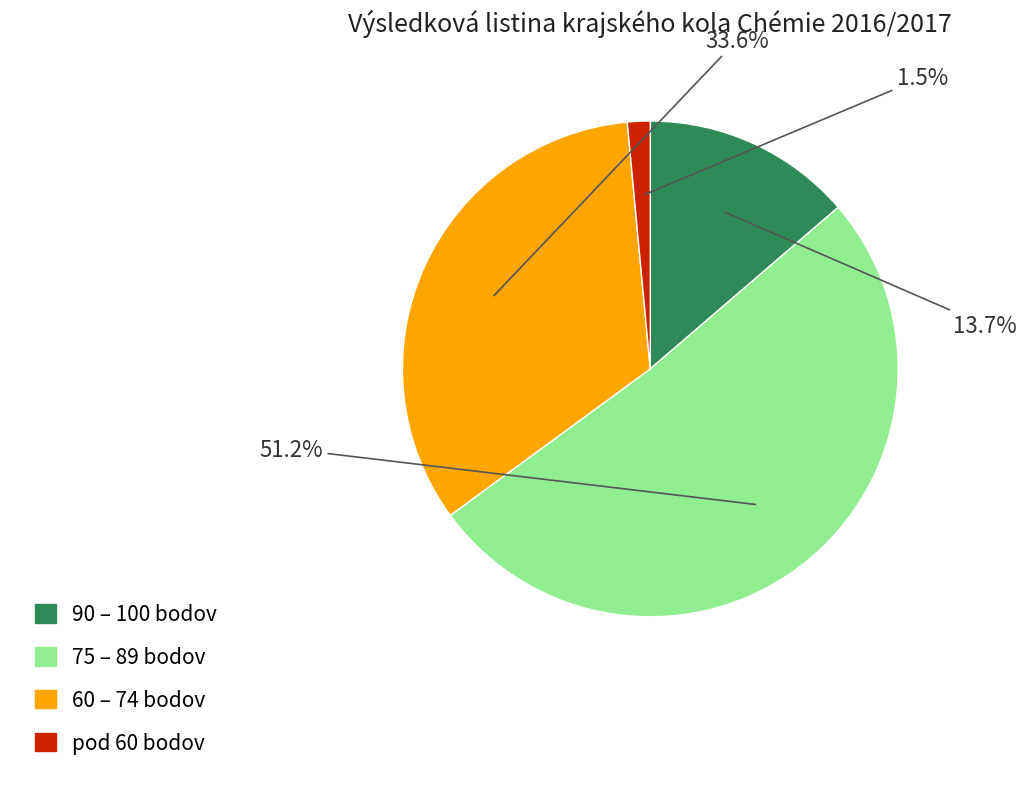

Does 75 – 89 bodov account for over 50% of the chart?

Yes